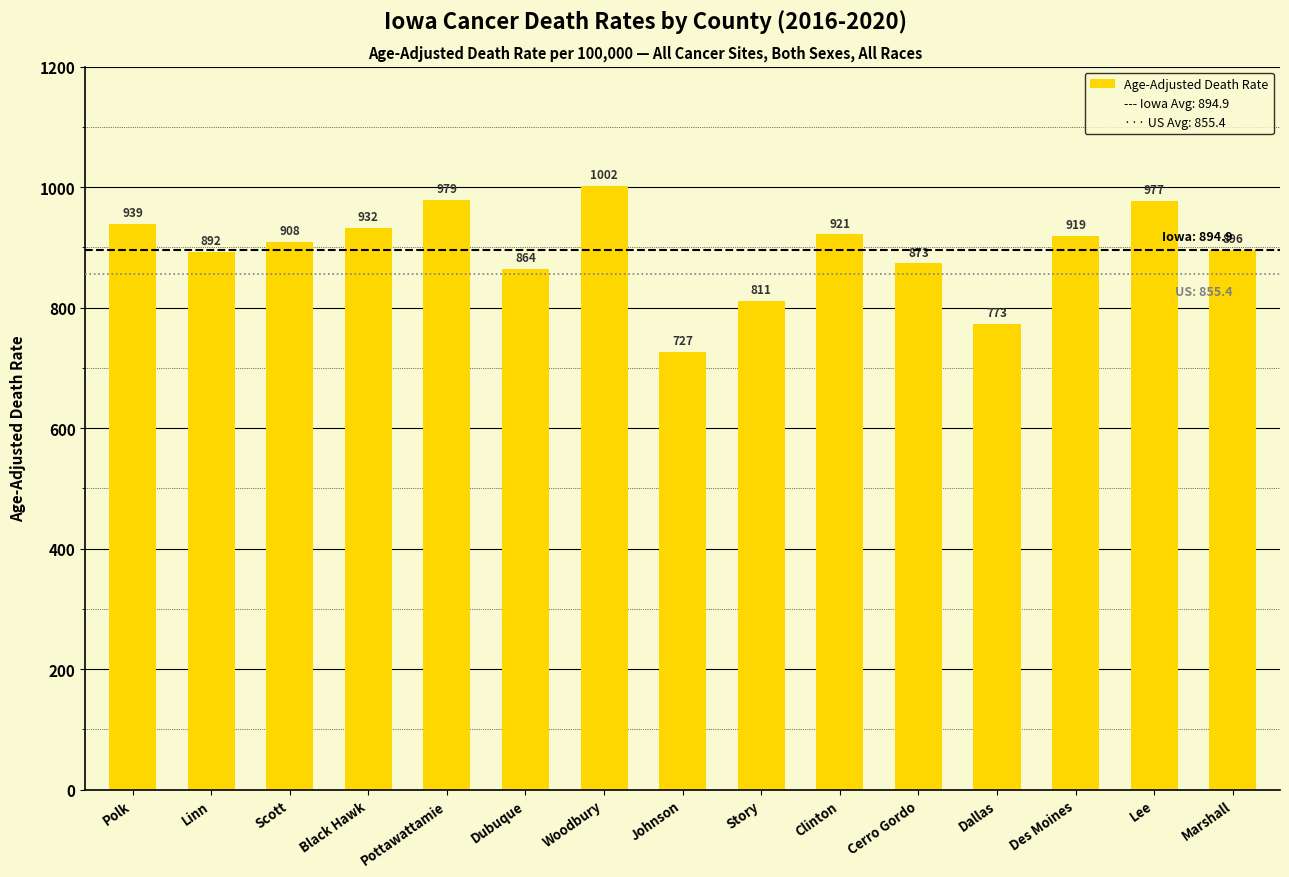

How many data points are less than 908?

7